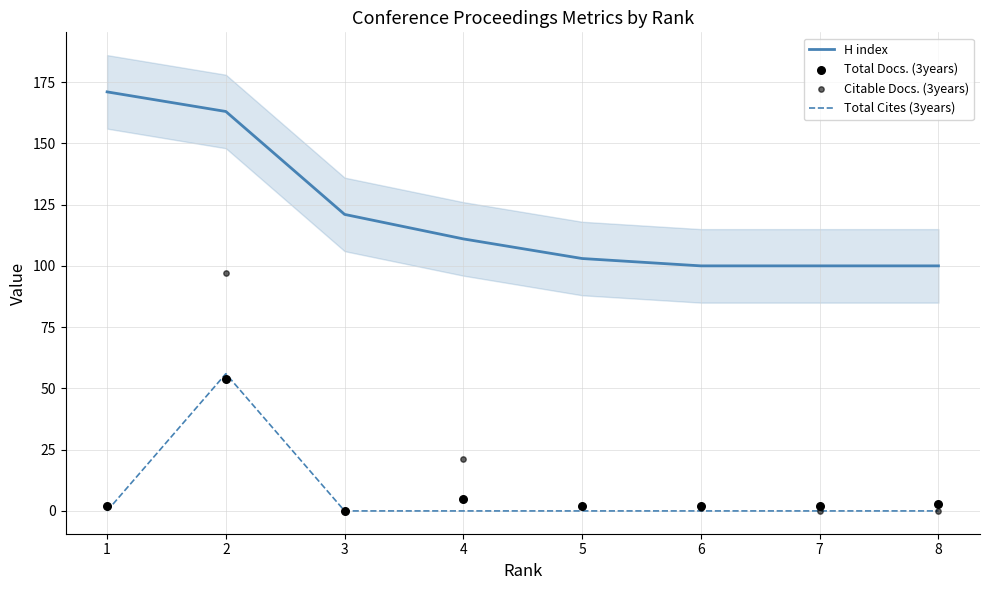

What is the total value across all series at 6?

103